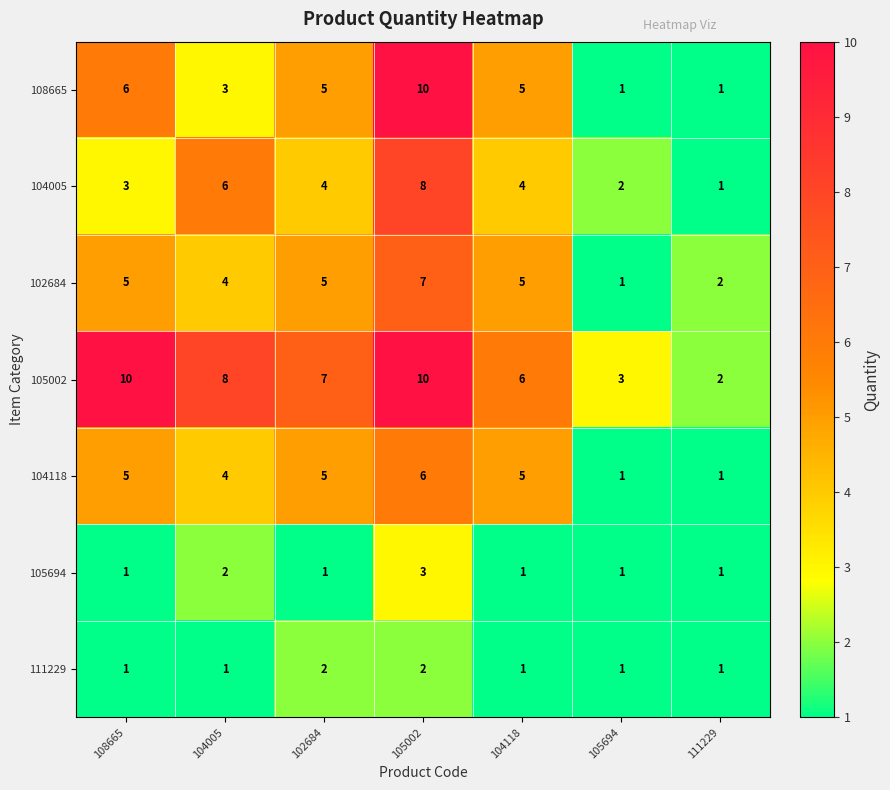

Which series has the largest total across all categories?

105002